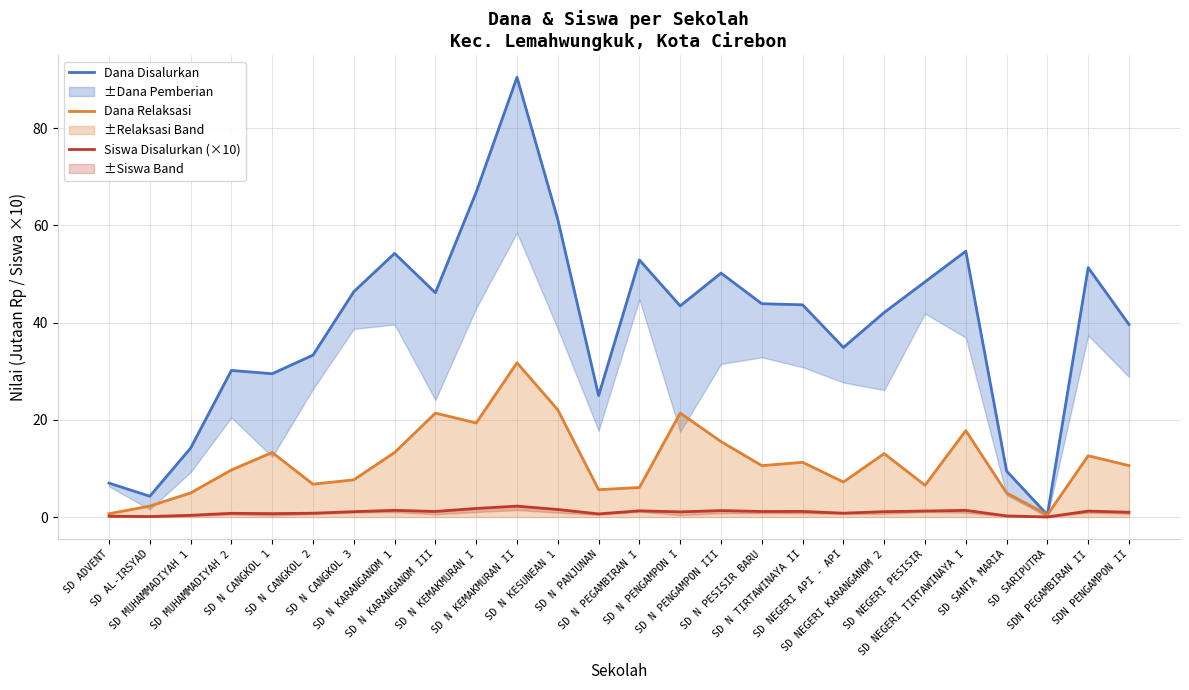

Reading right to left, extract all data points from this chart.

Dana Disalurkan: SDN PENGAMPON II=39.6	SDN PEGAMBIRAN II=51.3	SD SARIPUTRA=0.5	SD SANTA MARIA=9.4	SD NEGERI TIRTAWINAYA I=54.7	SD NEGERI PESISIR=48.4	SD NEGERI KARANGANOM 2=42.1	SD NEGERI API - API=34.9	SD N TIRTAWINAYA II=43.6	SD N PESISIR BARU=43.9	SD N PENGAMPON III=50.2	SD N PENGAMPON I=43.4	SD N PEGAMBIRAN I=52.9	SD N PANJUNAN=25.0	SD N KESUNEAN 1=61.2	SD N KEMAKMURAN II=90.5	SD N KEMAKMURAN I=66.8	SD N KARANGANOM III=46.1	SD N KARANGANOM 1=54.2	SD N CANGKOL 3=46.4	SD N CANGKOL 2=33.3	SD N CANGKOL 1=29.5	SD MUHAMMADIYAH 2=30.1	SD MUHAMMADIYAH 1=14.2	SD AL-IRSYAD=4.3	SD ADVENT=7.0
Dana Relaksasi: SDN PENGAMPON II=10.6	SDN PEGAMBIRAN II=12.6	SD SARIPUTRA=0.5	SD SANTA MARIA=5.0	SD NEGERI TIRTAWINAYA I=17.8	SD NEGERI PESISIR=6.5	SD NEGERI KARANGANOM 2=13.1	SD NEGERI API - API=7.2	SD N TIRTAWINAYA II=11.2	SD N PESISIR BARU=10.6	SD N PENGAMPON III=15.5	SD N PENGAMPON I=21.4	SD N PEGAMBIRAN I=6.1	SD N PANJUNAN=5.6	SD N KESUNEAN 1=22.1	SD N KEMAKMURAN II=31.7	SD N KEMAKMURAN I=19.4	SD N KARANGANOM III=21.4	SD N KARANGANOM 1=13.3	SD N CANGKOL 3=7.7	SD N CANGKOL 2=6.8	SD N CANGKOL 1=13.3	SD MUHAMMADIYAH 2=9.7	SD MUHAMMADIYAH 1=5.0	SD AL-IRSYAD=2.2	SD ADVENT=0.7
Siswa Disalurkan (×10): SDN PENGAMPON II=1.0	SDN PEGAMBIRAN II=1.2	SD SARIPUTRA=0.0	SD SANTA MARIA=0.2	SD NEGERI TIRTAWINAYA I=1.4	SD NEGERI PESISIR=1.2	SD NEGERI KARANGANOM 2=1.1	SD NEGERI API - API=0.8	SD N TIRTAWINAYA II=1.2	SD N PESISIR BARU=1.1	SD N PENGAMPON III=1.3	SD N PENGAMPON I=1.1	SD N PEGAMBIRAN I=1.3	SD N PANJUNAN=0.6	SD N KESUNEAN 1=1.6	SD N KEMAKMURAN II=2.2	SD N KEMAKMURAN I=1.8	SD N KARANGANOM III=1.1	SD N KARANGANOM 1=1.4	SD N CANGKOL 3=1.1	SD N CANGKOL 2=0.8	SD N CANGKOL 1=0.7	SD MUHAMMADIYAH 2=0.8	SD MUHAMMADIYAH 1=0.4	SD AL-IRSYAD=0.1	SD ADVENT=0.2